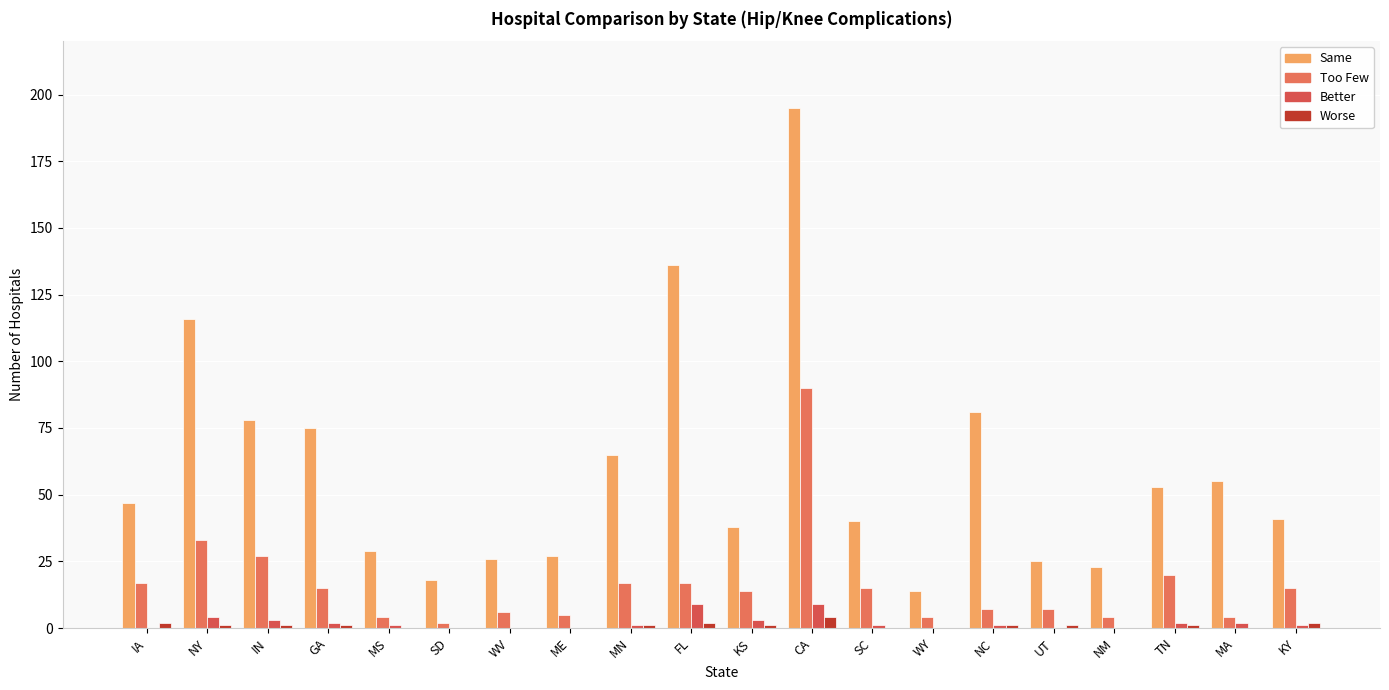

How many groups of bars are there?

20